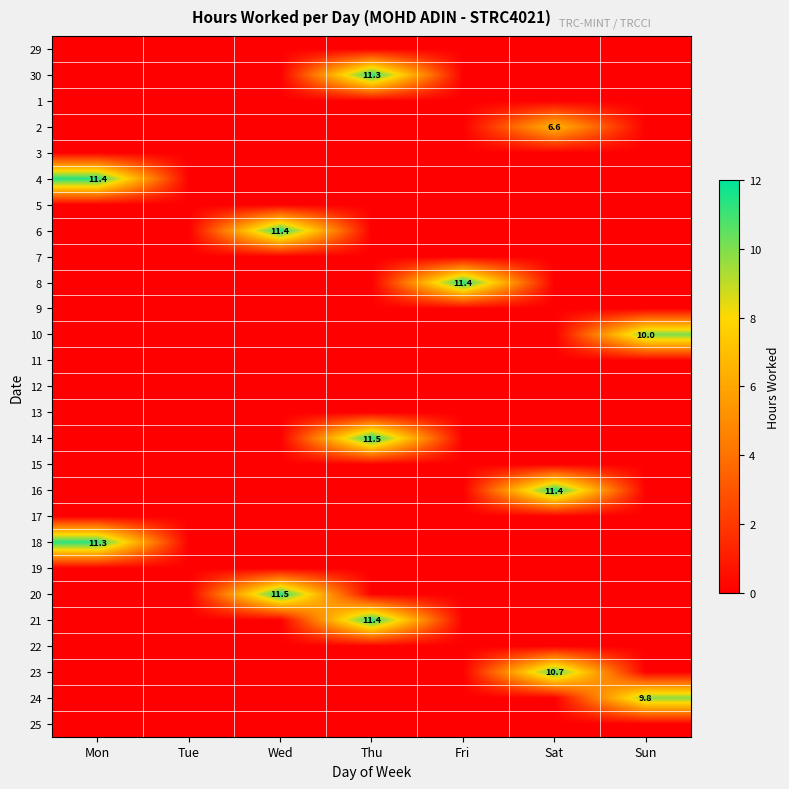

Which has a higher value, Wed or Sat?

Wed